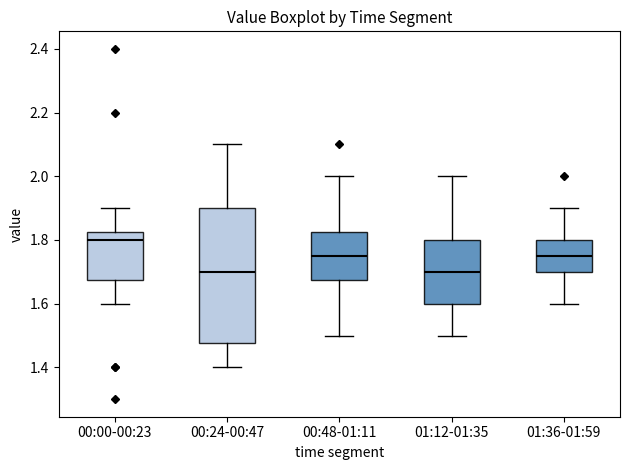

Which box is the tallest, from its lower edge to its upper edge?

00:24-00:47